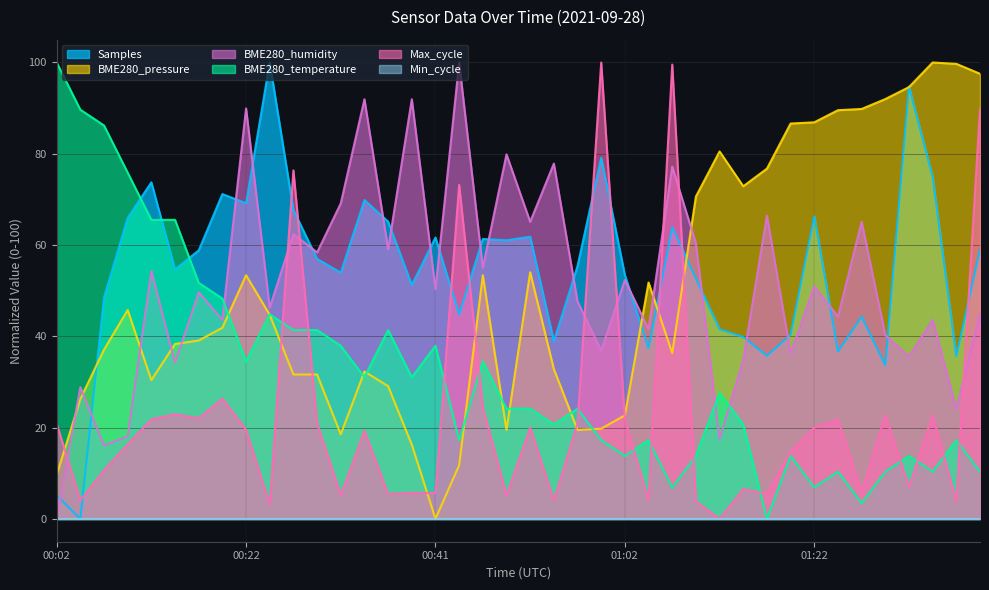

What is the maximum value shown in the chart?

100.0